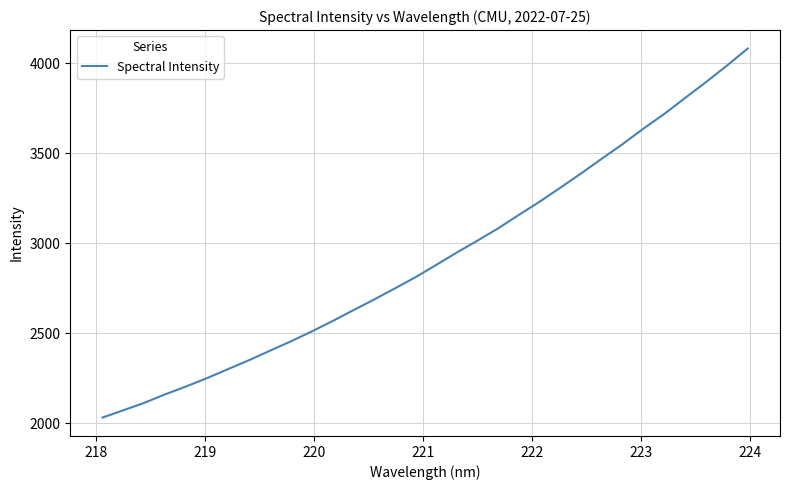

What is the maximum value shown in the chart?

4082.3